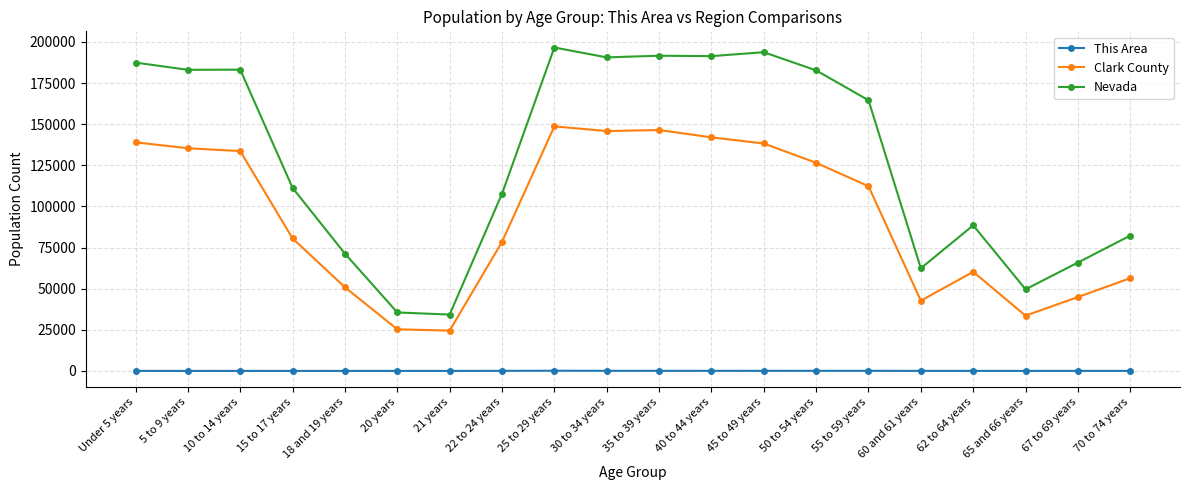

Is the value of Nevada at 5 to 9 years greater than the value of This Area at 65 and 66 years?

Yes